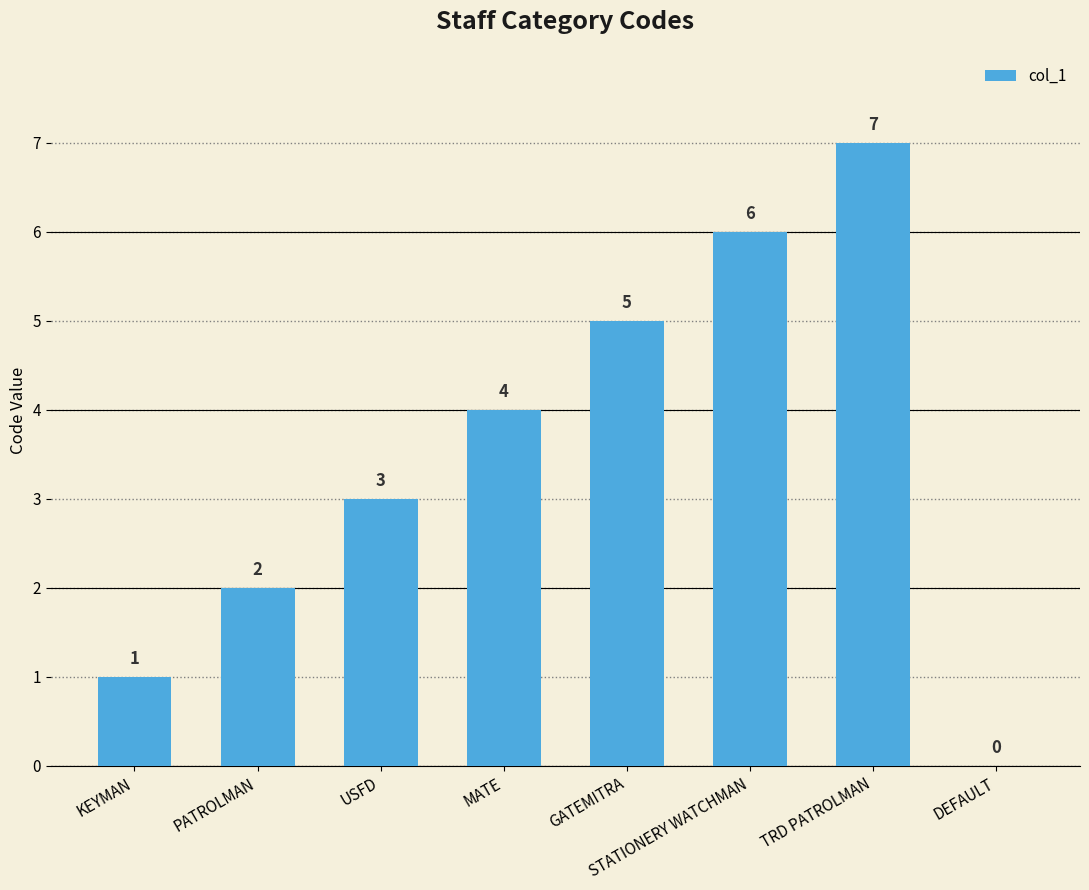

How many values are above zero?

7